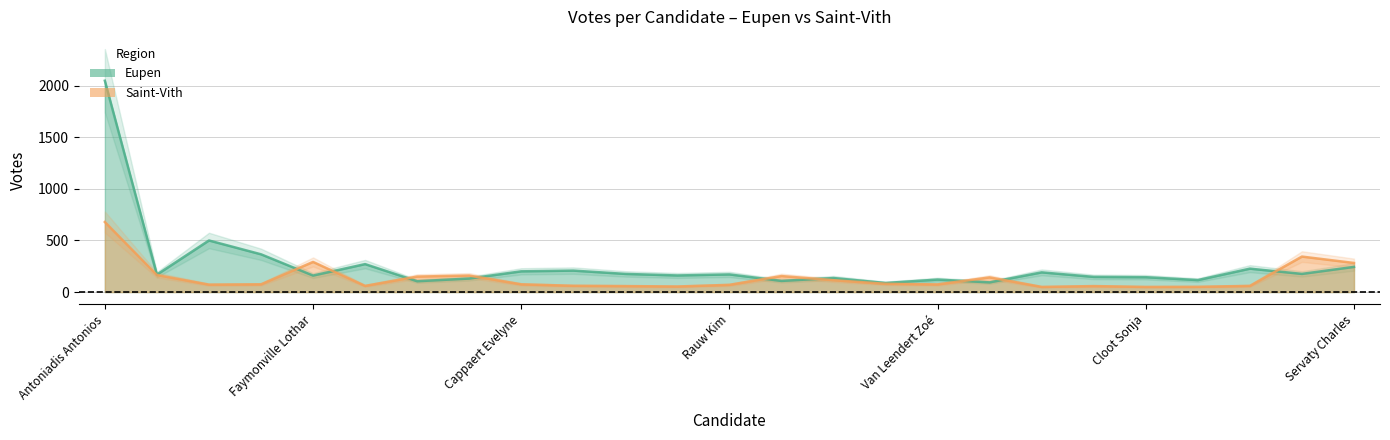

In Eupen, how many points are lower than both neighbors (excluding endpoints)?

9